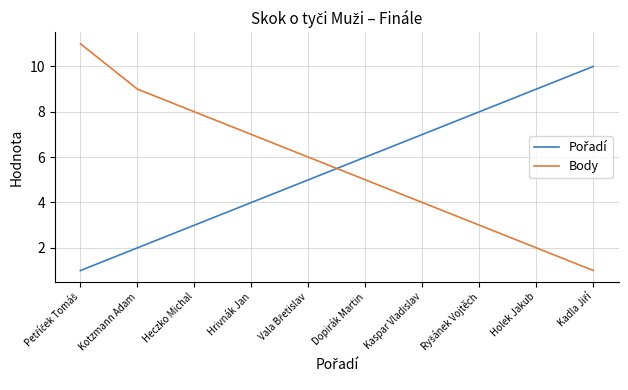

Is it true that Body equals 4 at Kaspar Vladislav?

True